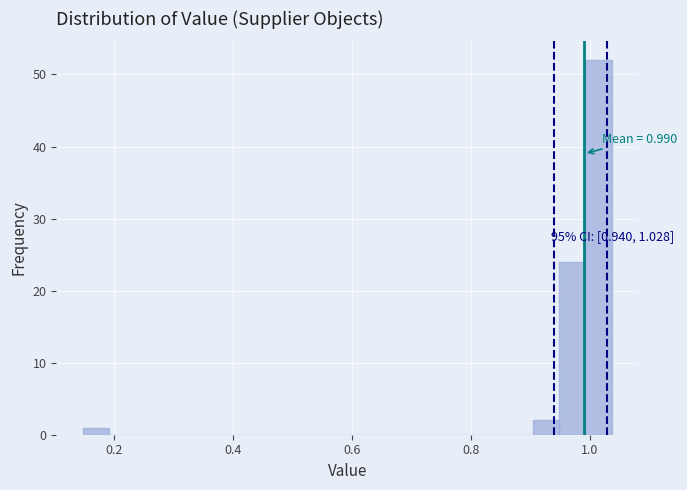

Around what value on the x-axis is the tallest bar? Give the approximate position of its centre, as read against the axis.

1.02